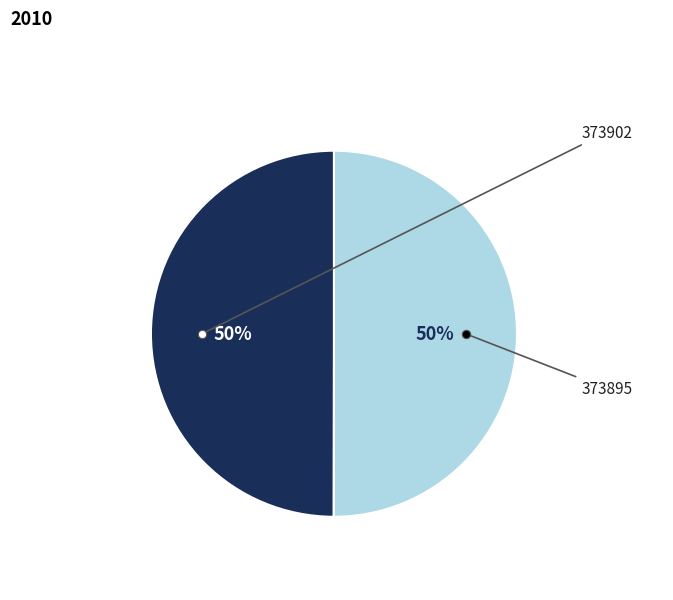

To the nearest percent, what is the average slice percentage?

50%